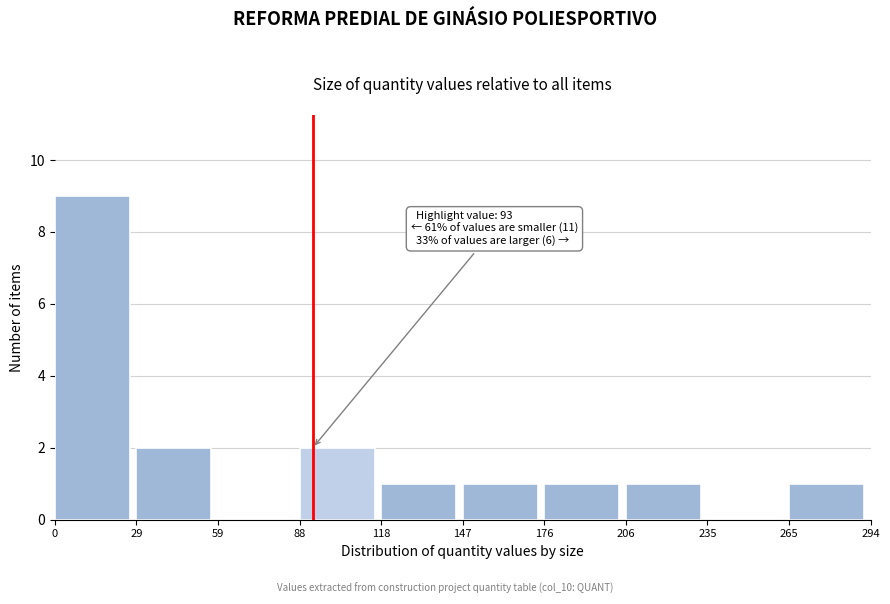

Which range on the x-axis has the tallest bar?

0 to 29